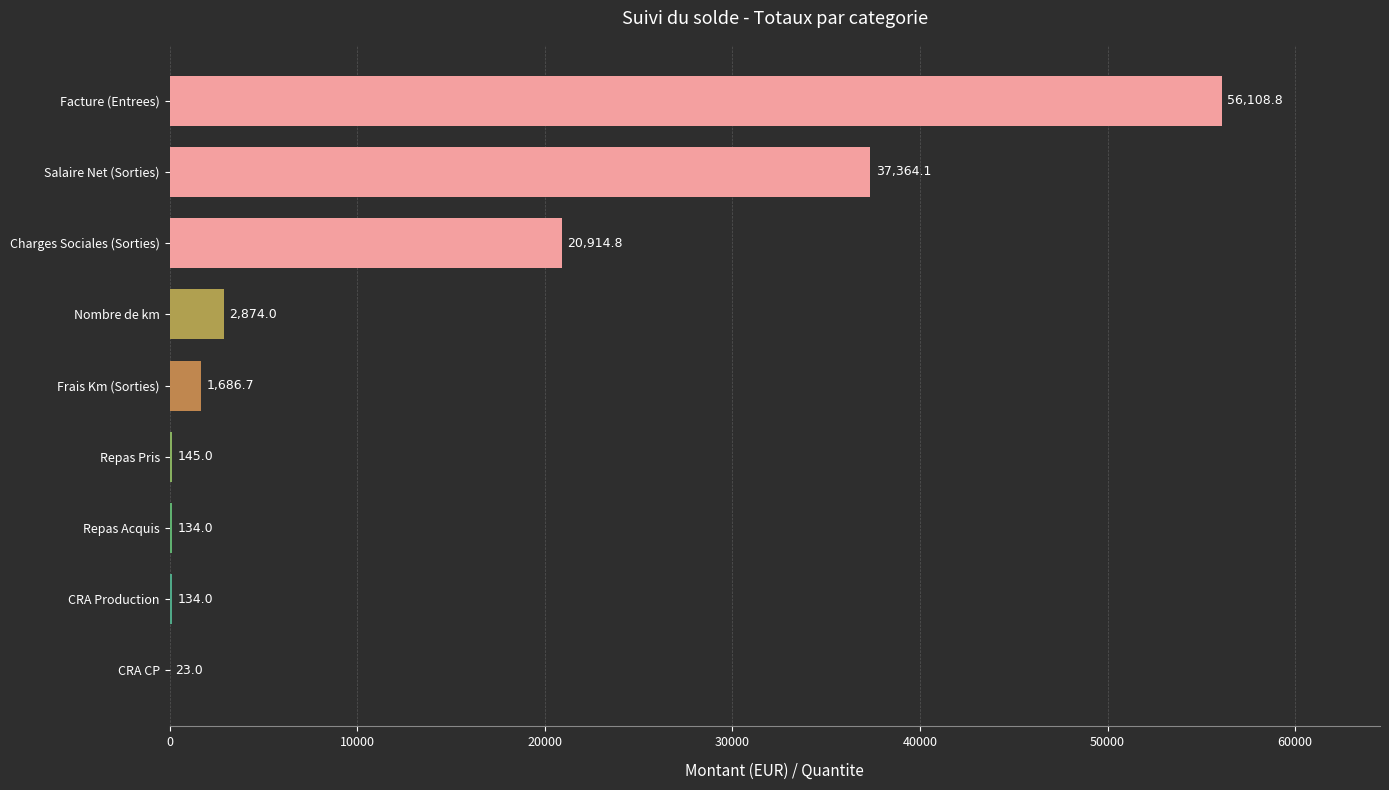

At which category does the chart reach its peak across all series?

Facture (Entrees)